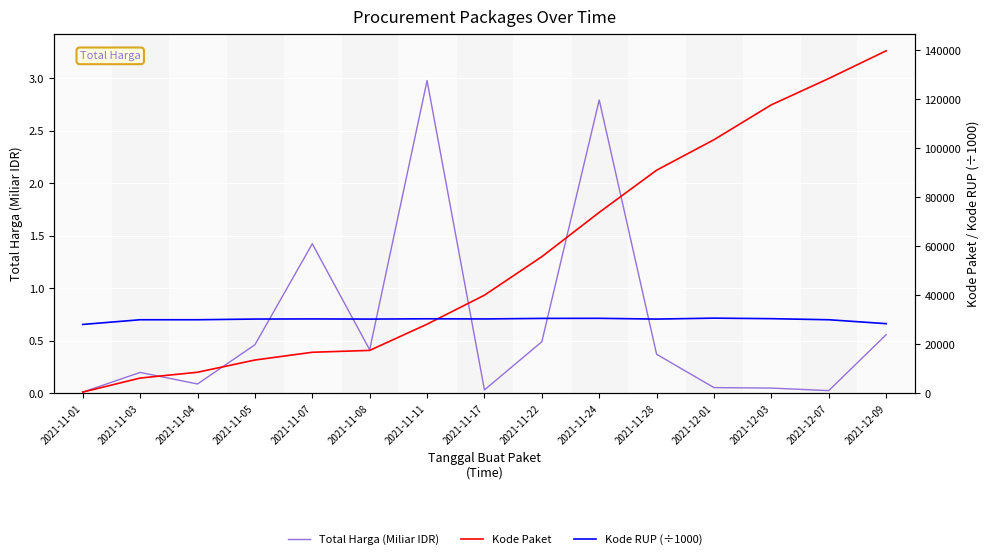

Where do Kode Paket and Kode RUP (÷1000) first cross each other?

2021-11-11 and 2021-11-17